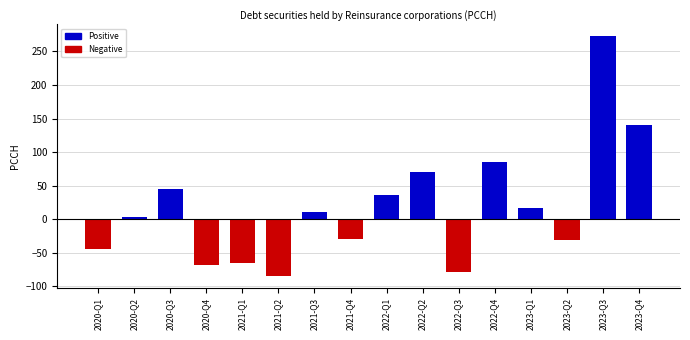

Which category has the highest value across all series?

2023-Q3